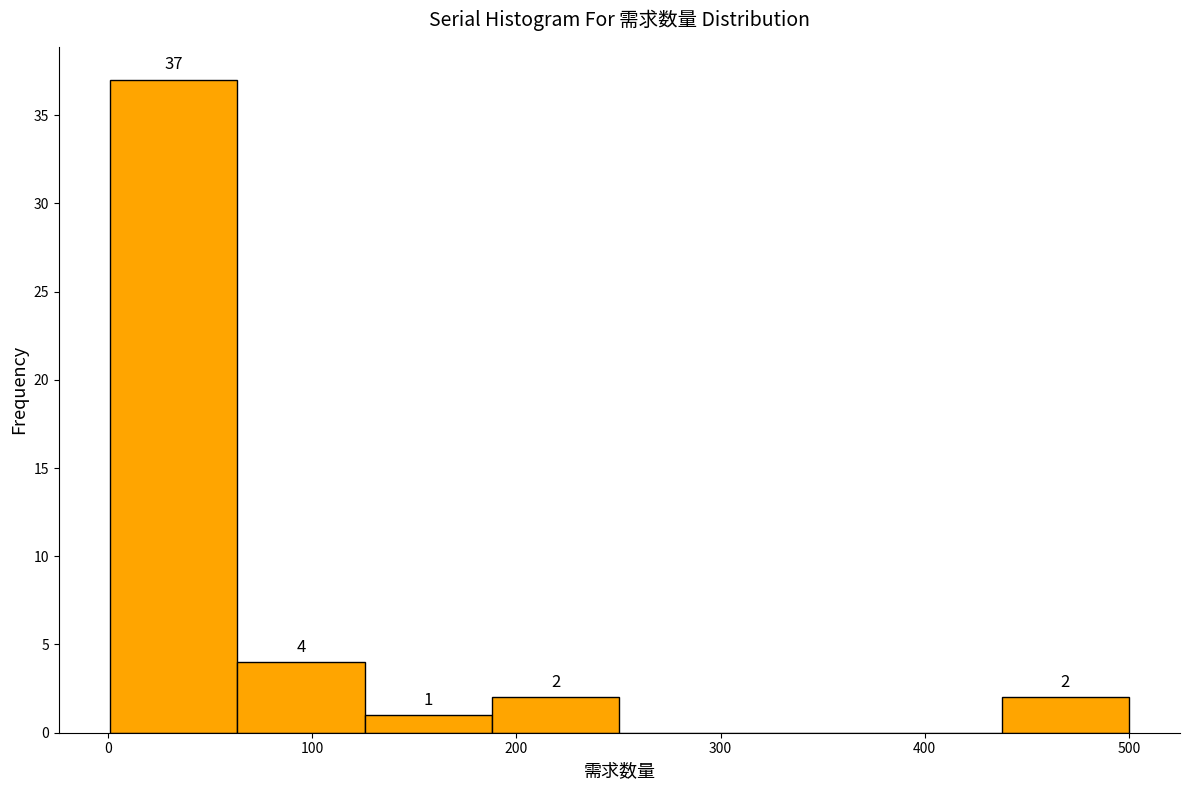

Over which range of the x-axis is the bar tallest?

0 to 60